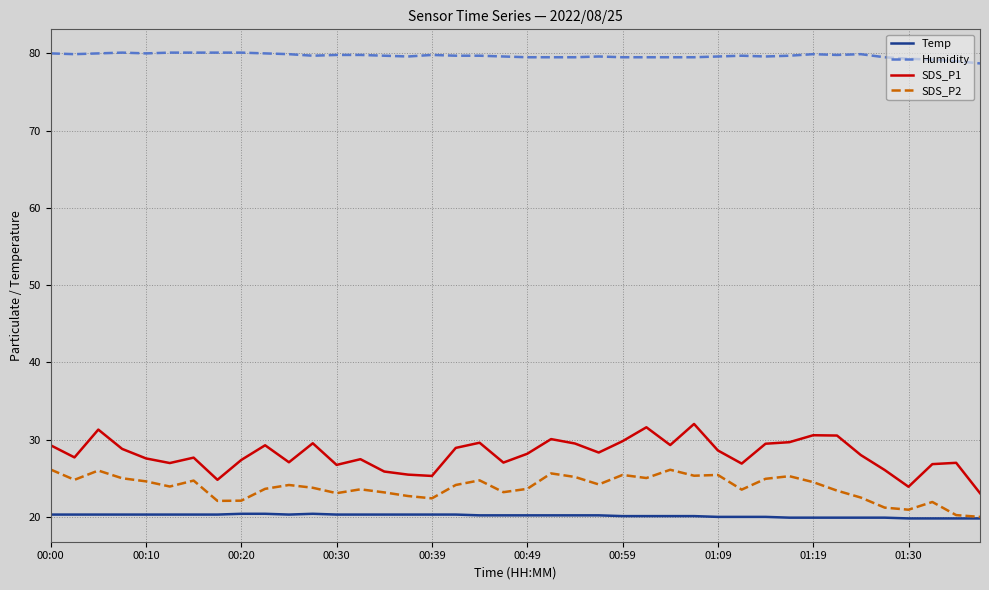

Which series has the largest total across all categories?

Humidity